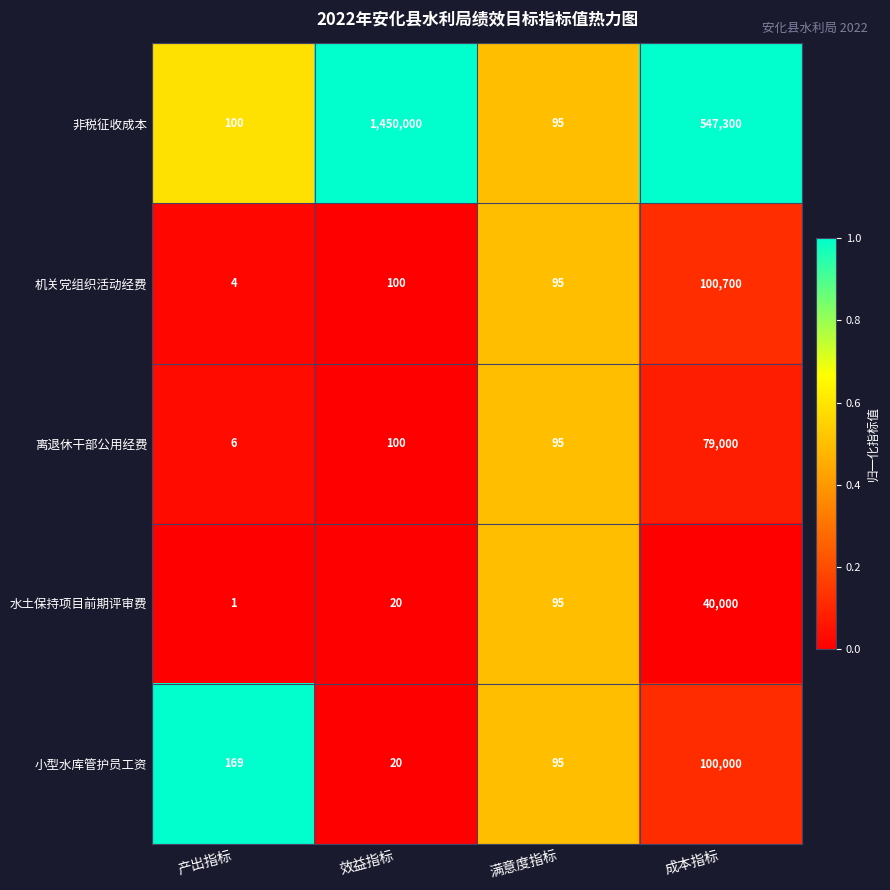

Rank the categories by 离退休干部公用经费 value from highest to lowest.

成本指标, 效益指标, 满意度指标, 产出指标